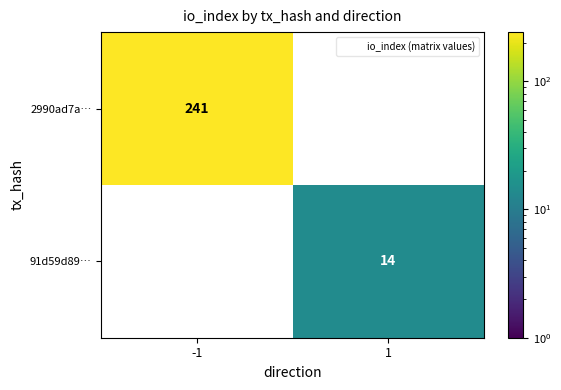

What is the greatest value displayed?

241.0